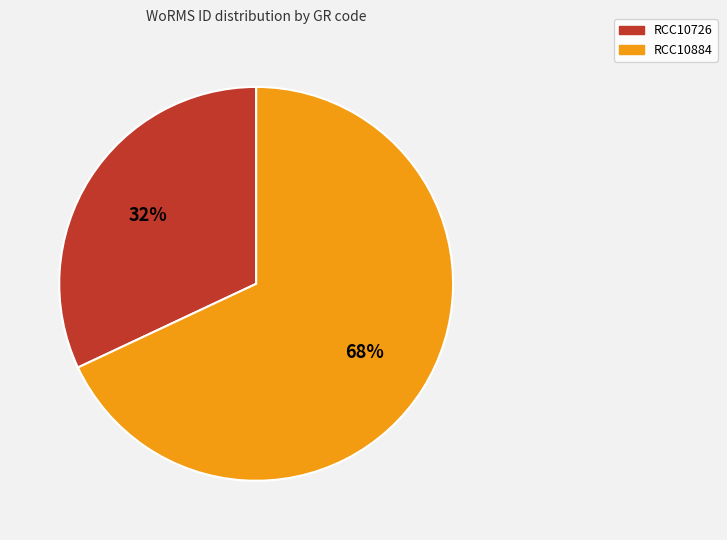

What is the majority slice?

RCC10884